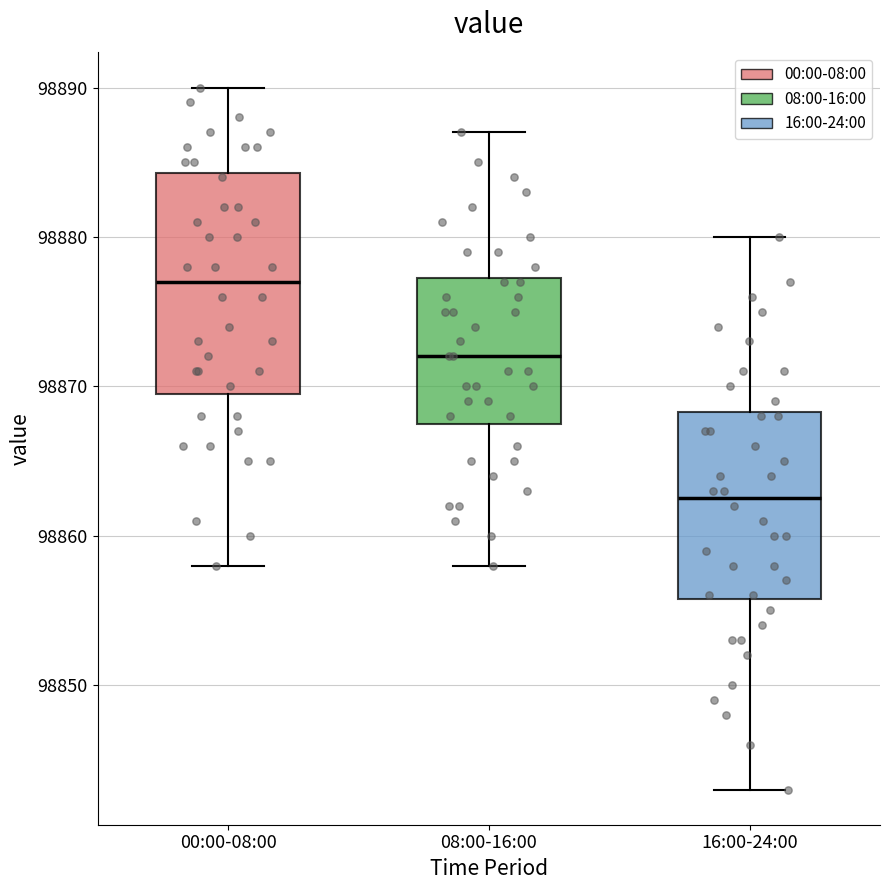

Which box has the lowest median line?

16:00-24:00